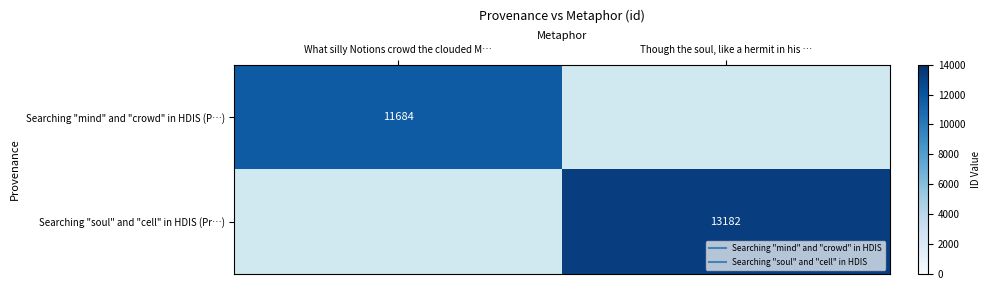

How many data points does each series have?

2